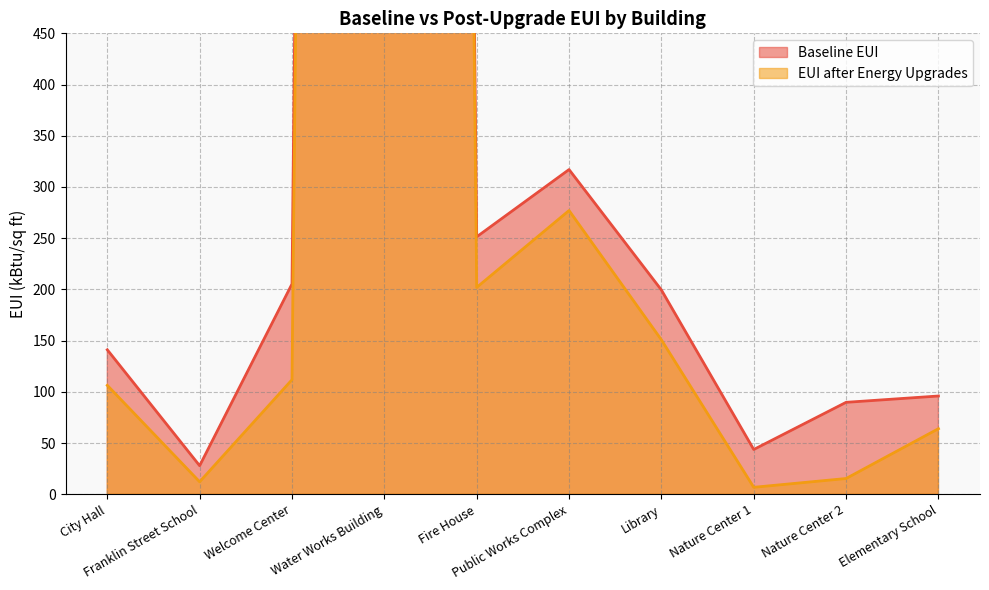

How many data points in Baseline EUI are above 199?

5